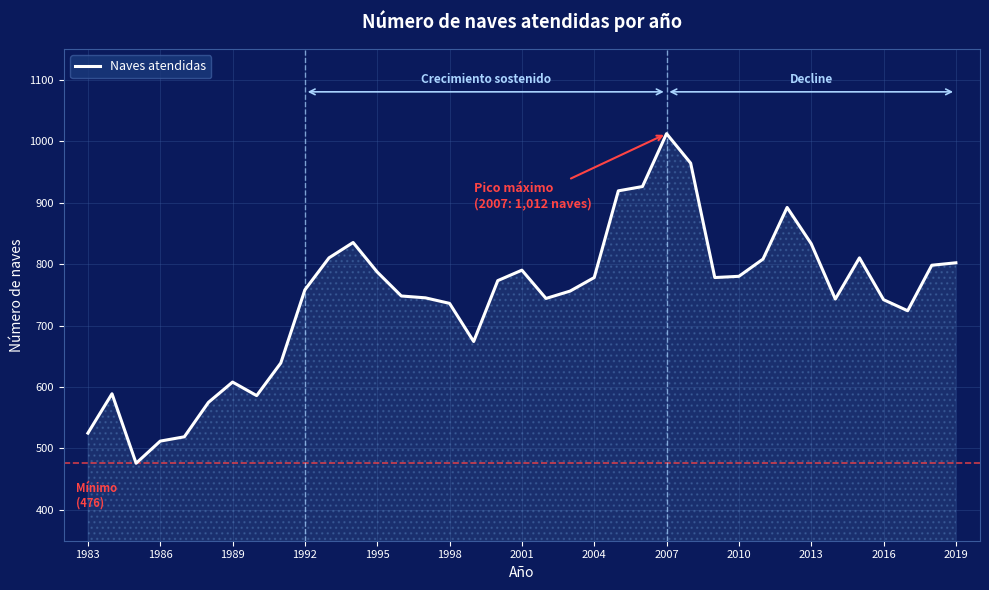

What is the greatest value displayed?

1012